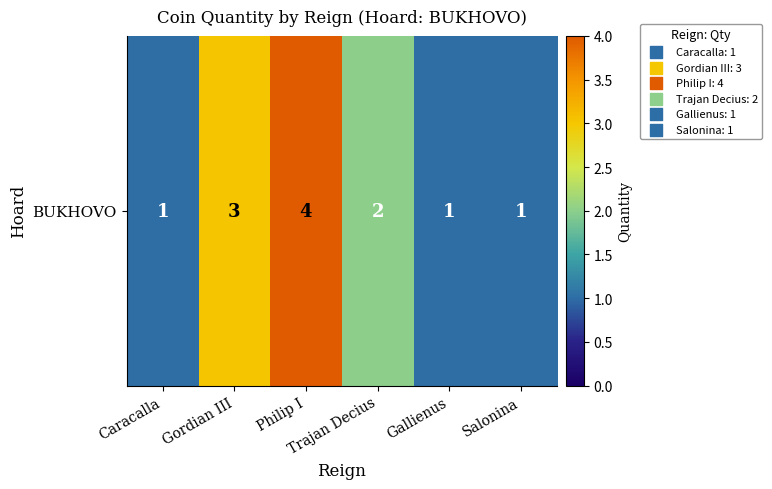

What is the change in value from Gordian III to Salonina?

-2